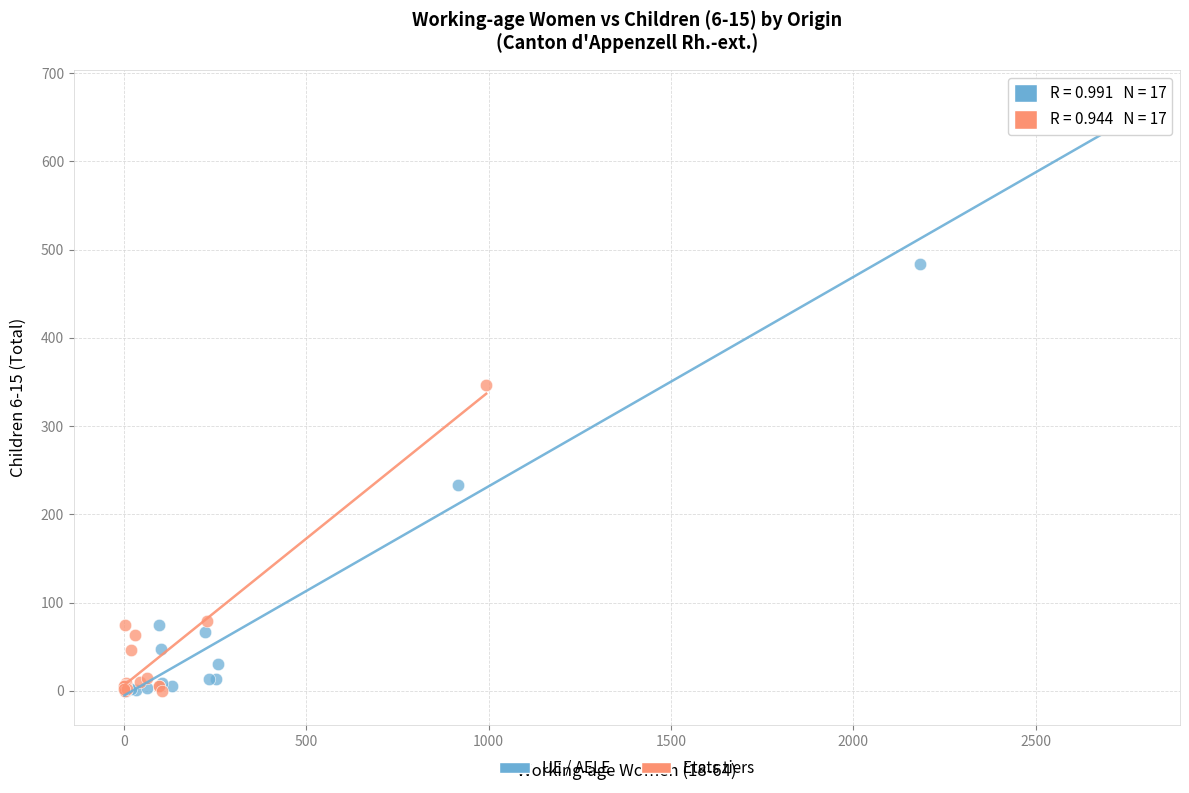

Which series has the largest Y range (max minus min)?

UE / AELE